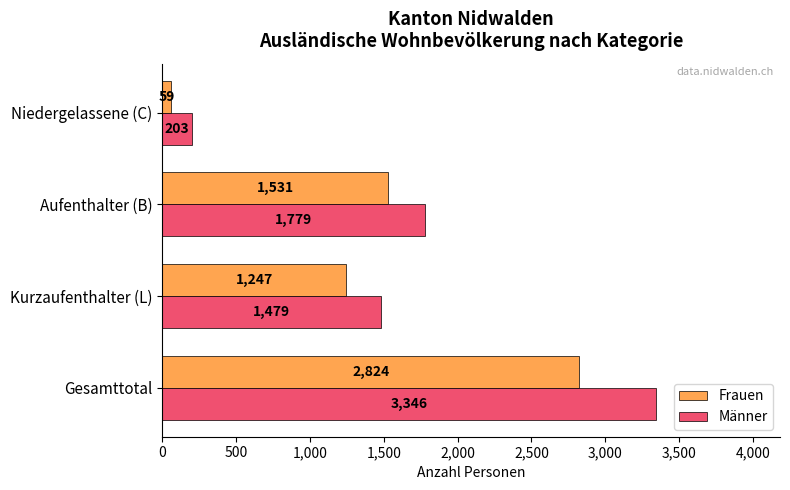

Where is Frauen nearest to the value 1441?

Aufenthalter (B)